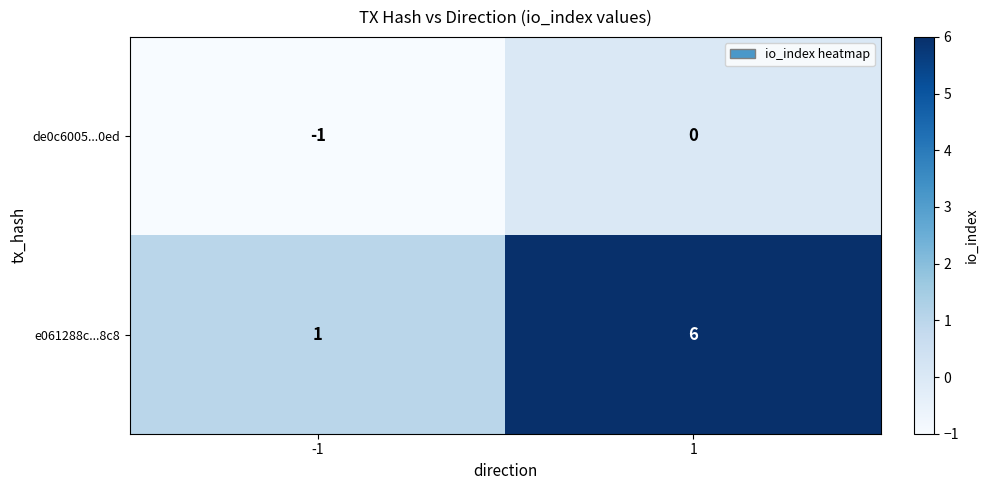

Which label corresponds to the smallest value in the chart?

-1